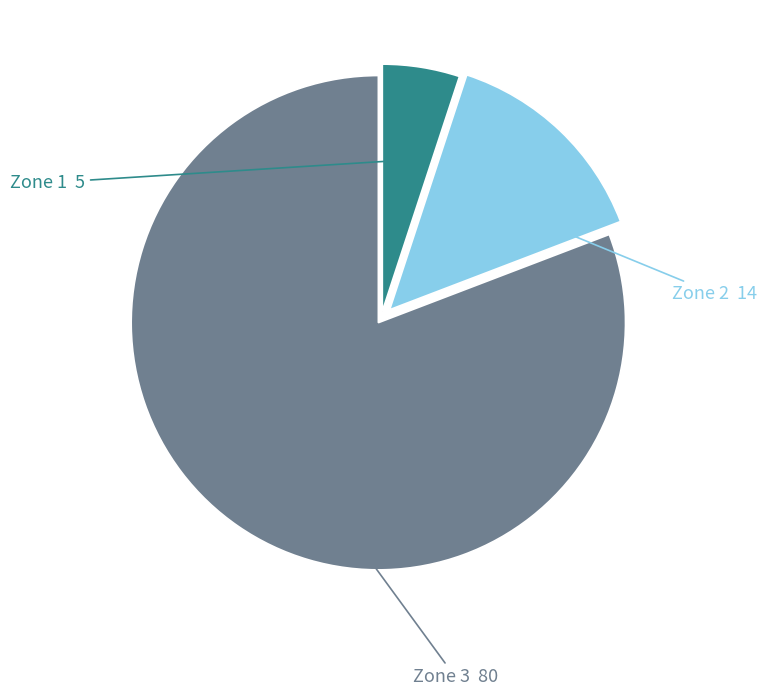

Is there a majority slice in this chart?

Yes